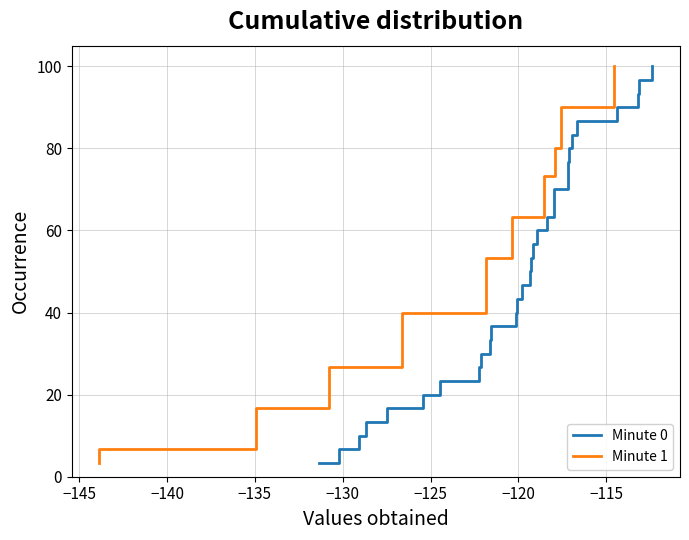

What are all the series names shown in the legend?

Minute 0, Minute 1